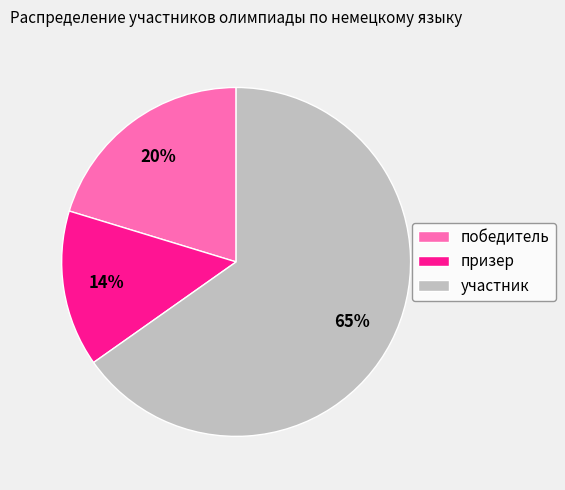

Is there any slice that represents more than half of the pie?

Yes